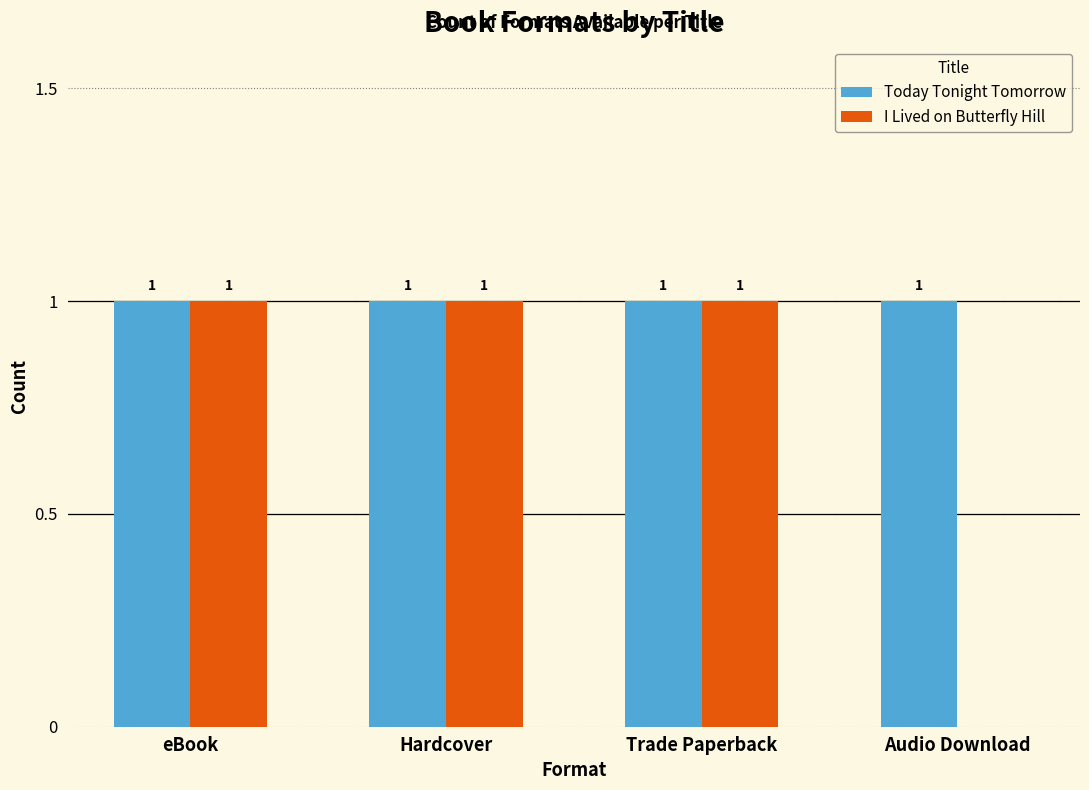

Which series has the largest total across all categories?

Today Tonight Tomorrow